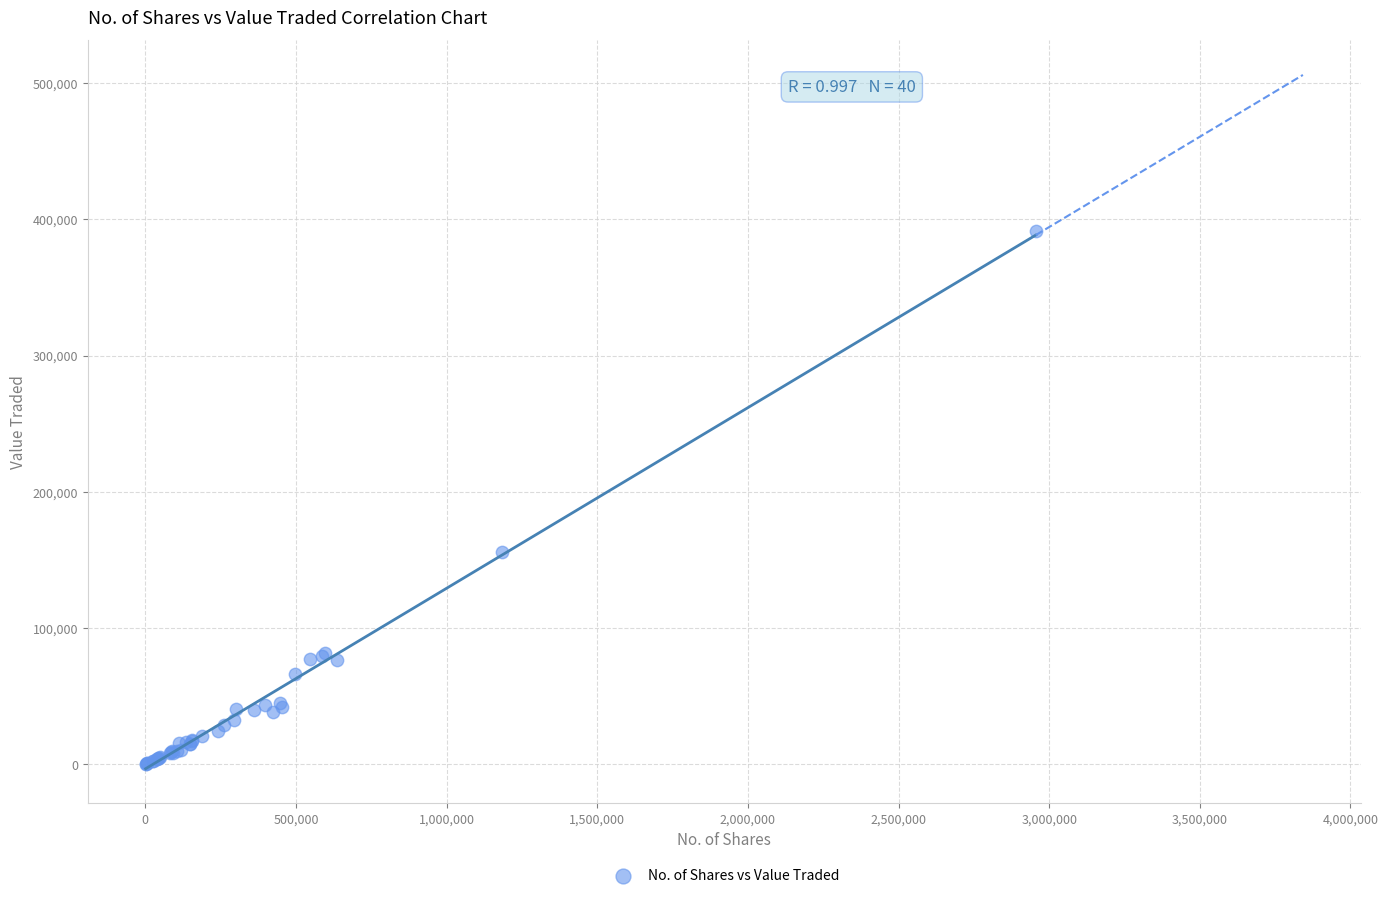

What Y value in the scatter plot is closest to 195945?

155685